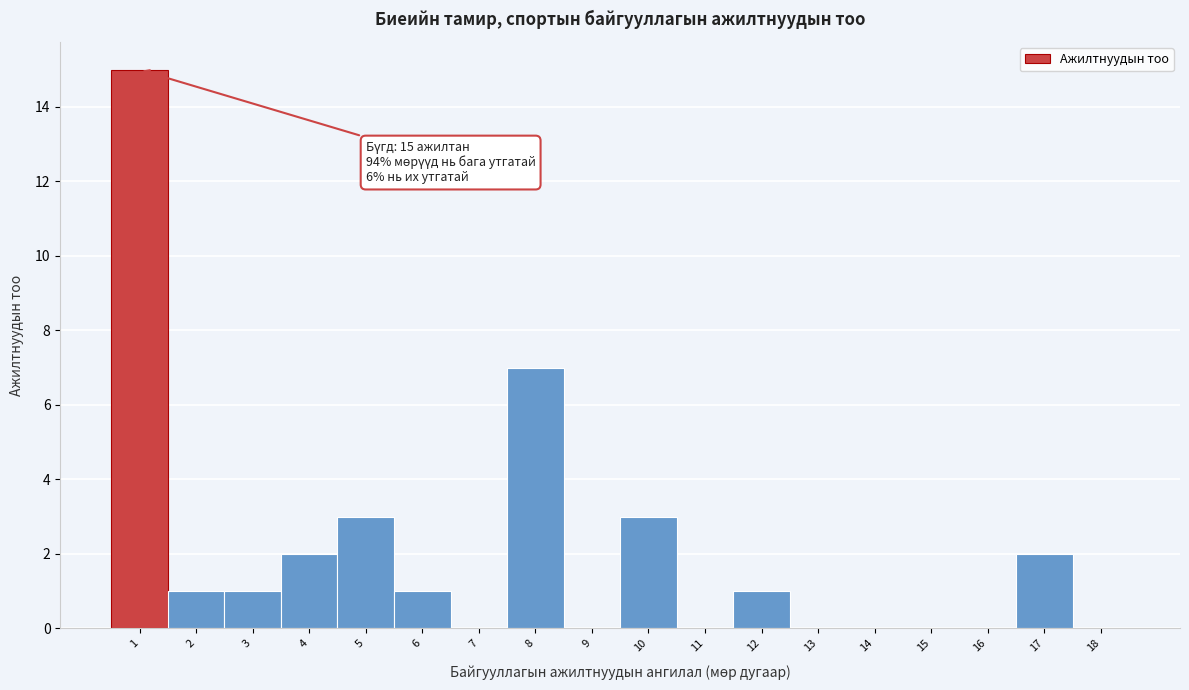

Over which range of the x-axis is the bar tallest?

0.5 to 1.5